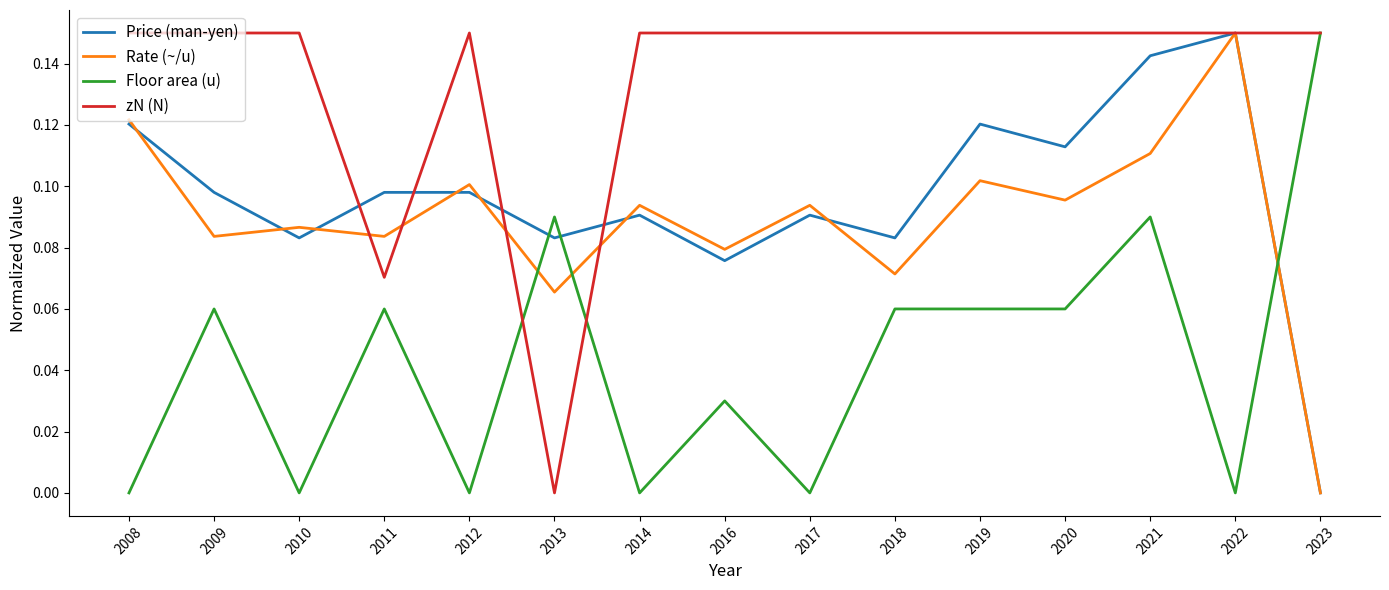

Does the chart display data point markers on the line(s)?

No